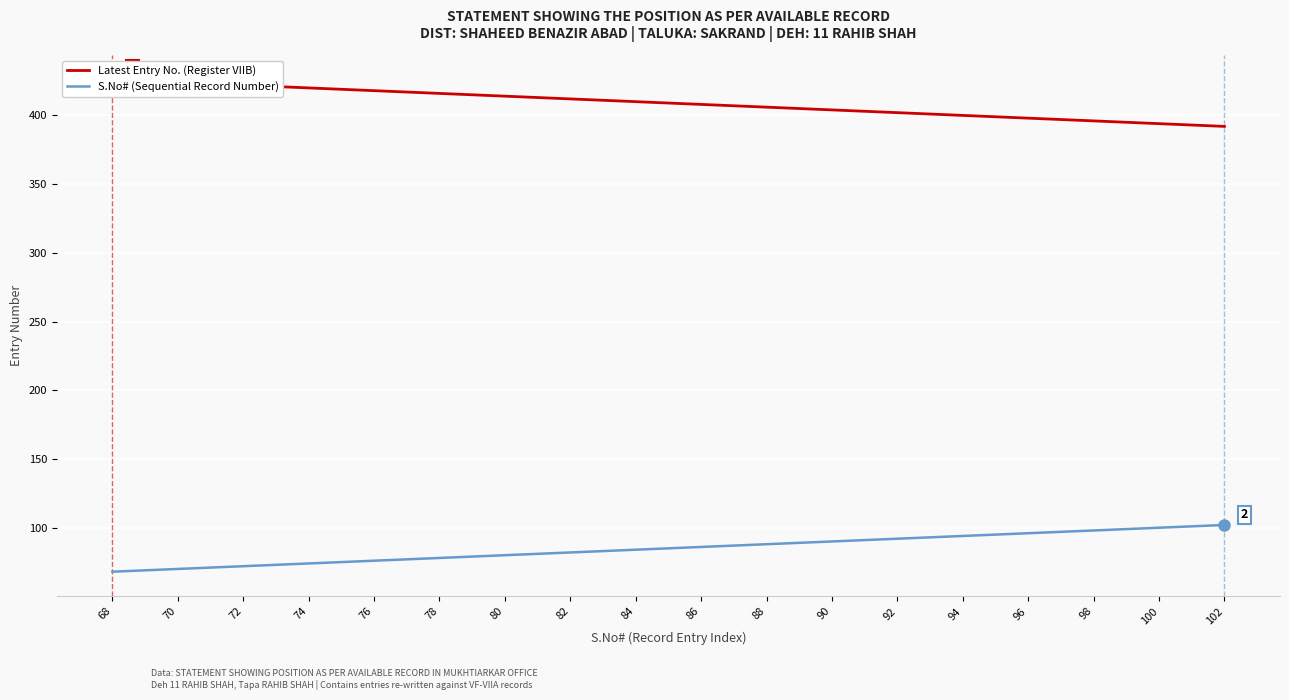

True or false: Latest Entry No. (Register VIIB) has a value of 193 at 68.

False